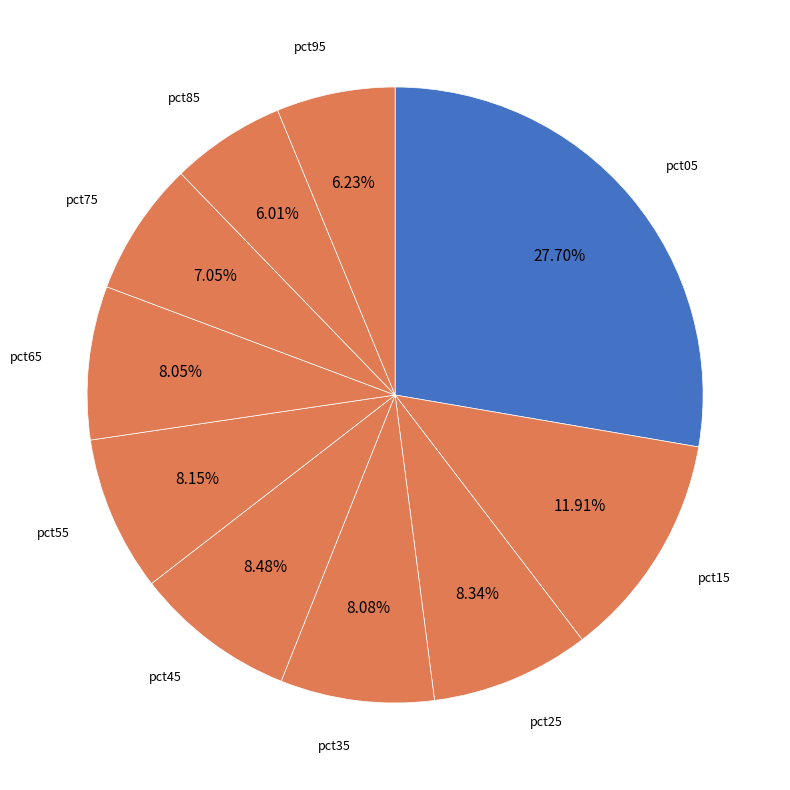

Does any single category account for the majority?

No